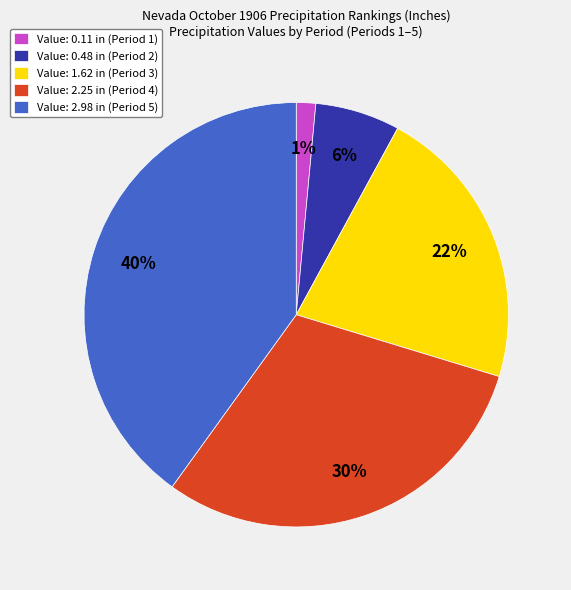

Which slice is the largest?

Value: 2.98 in (Period 5)